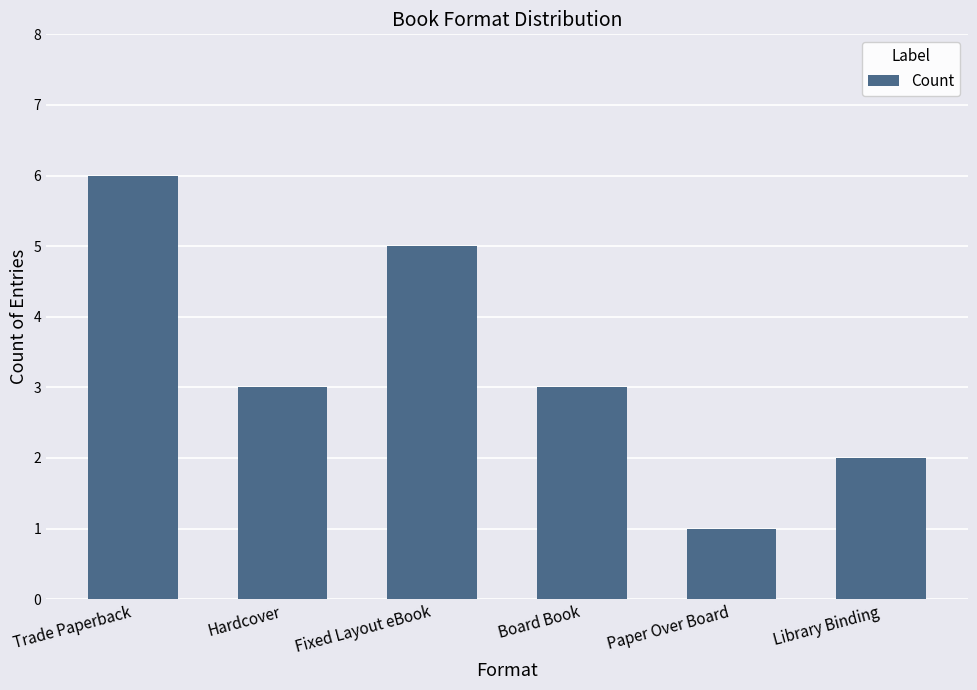

Is it true that the value at Board Book is 3?

True